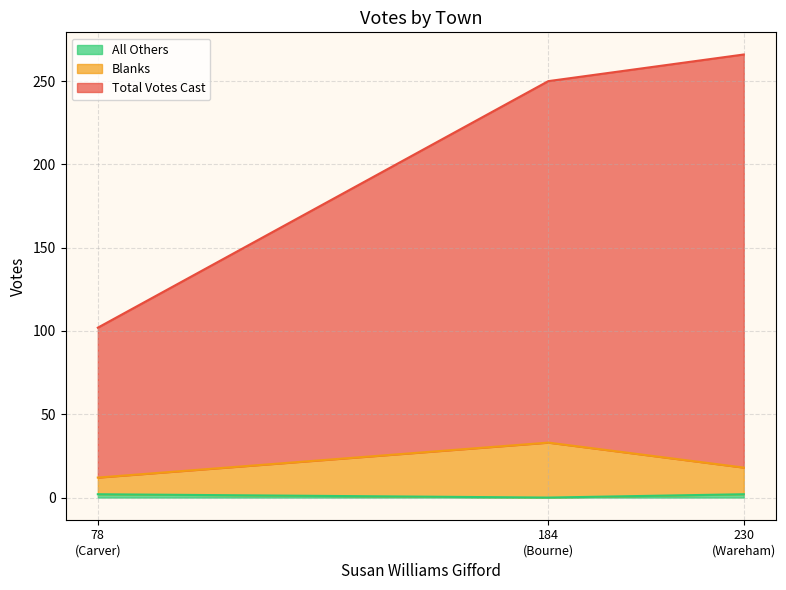

Does the chart display data point markers on the line(s)?

No